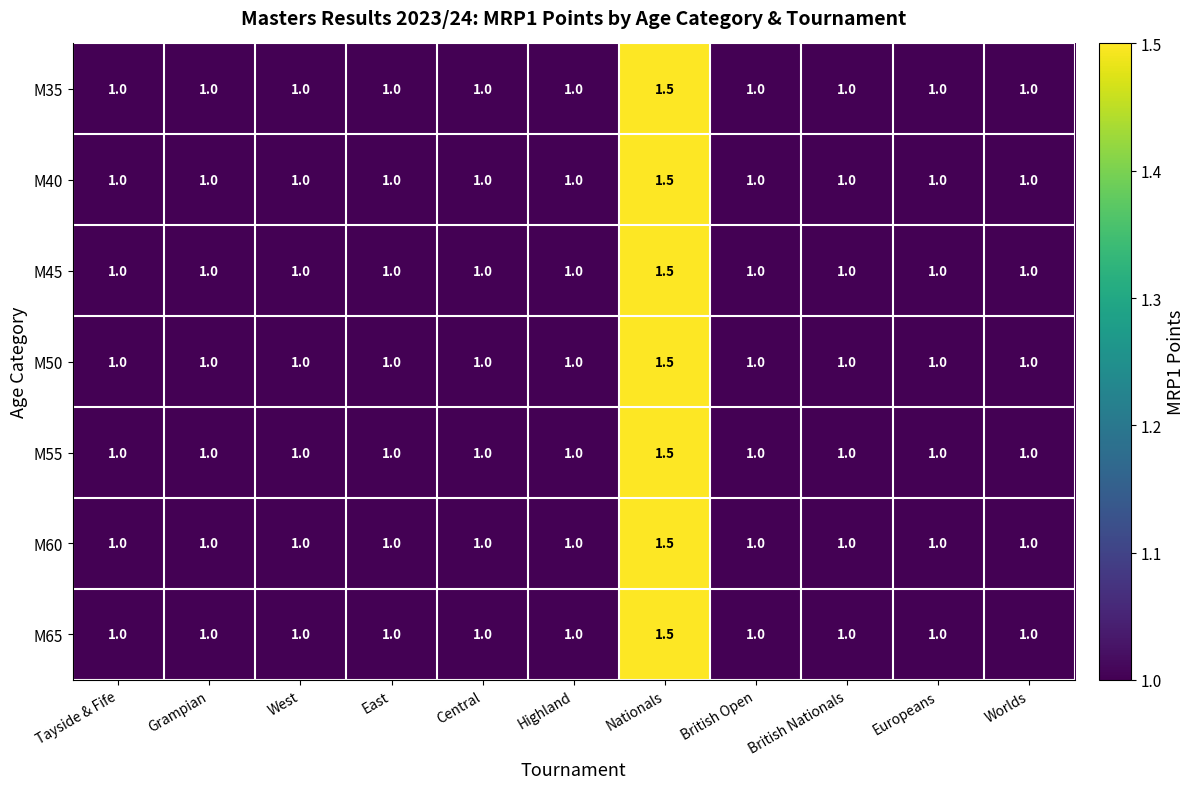

At which category does the chart reach its peak across all series?

Nationals